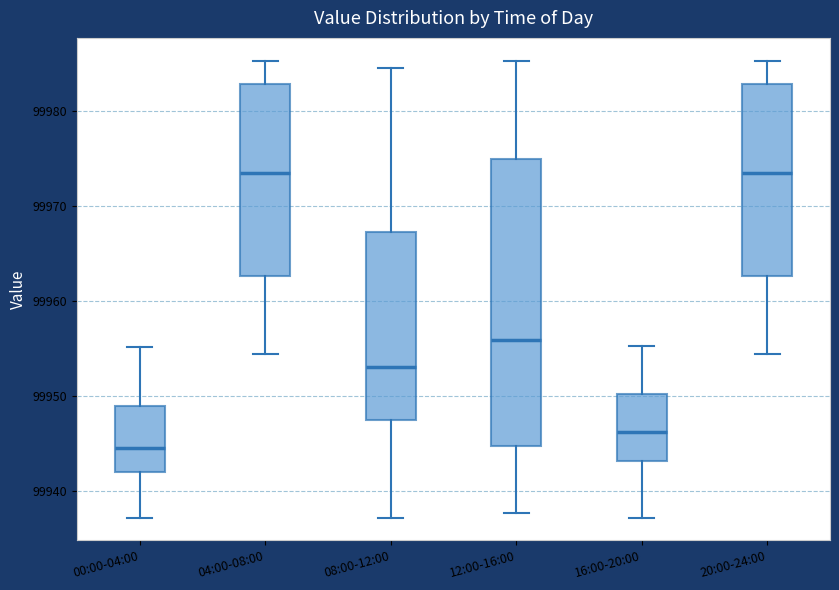

Which box has the lowest median line?

00:00-04:00